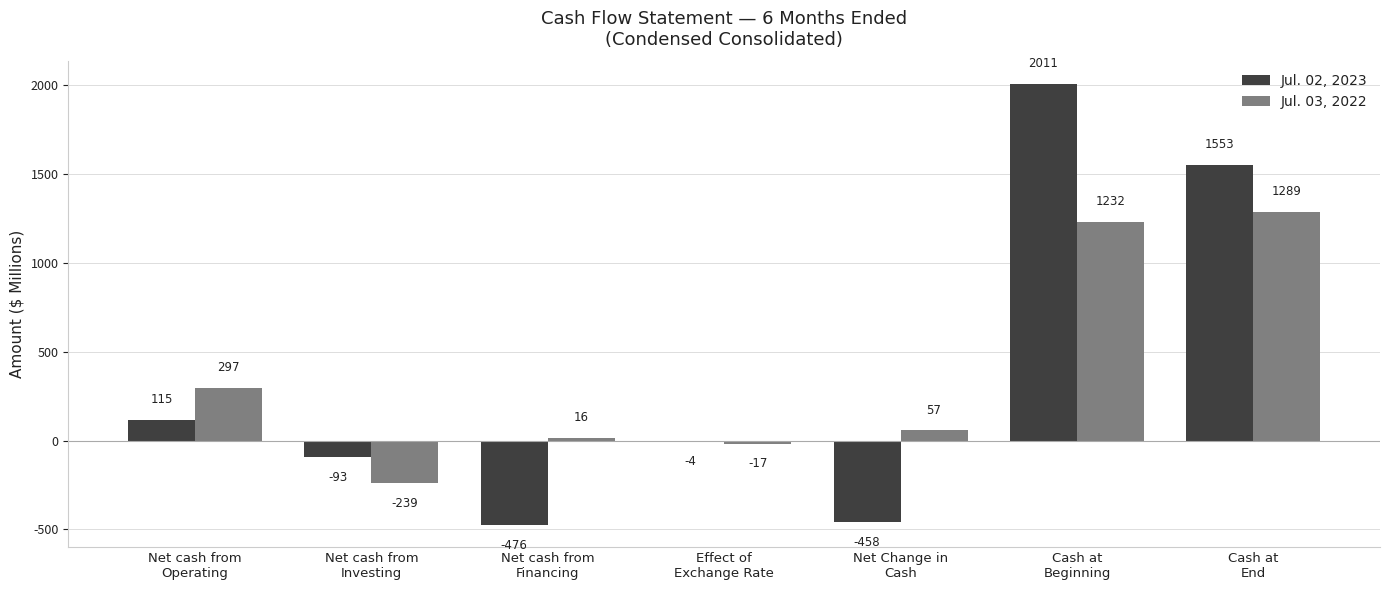

What are all the series names shown in the legend?

Jul. 02, 2023, Jul. 03, 2022